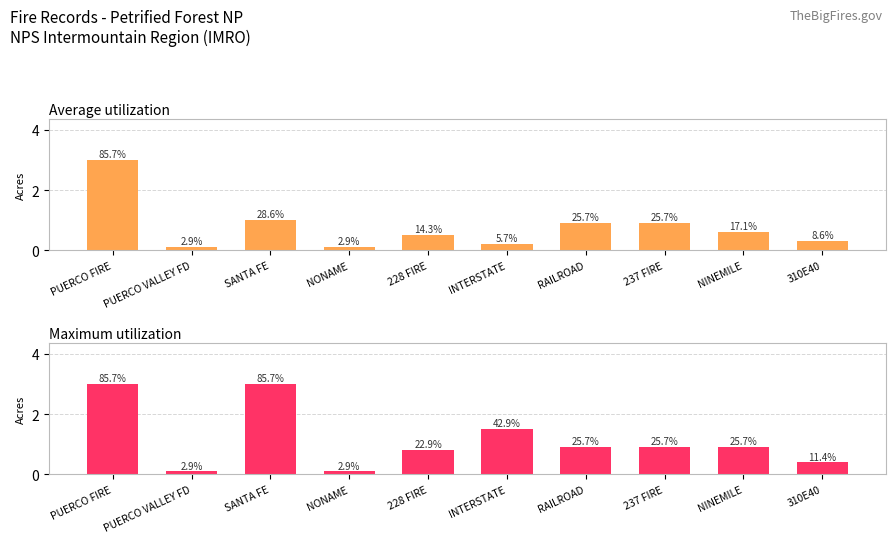

What are all the series names shown in the legend?

Average utilization, Maximum utilization